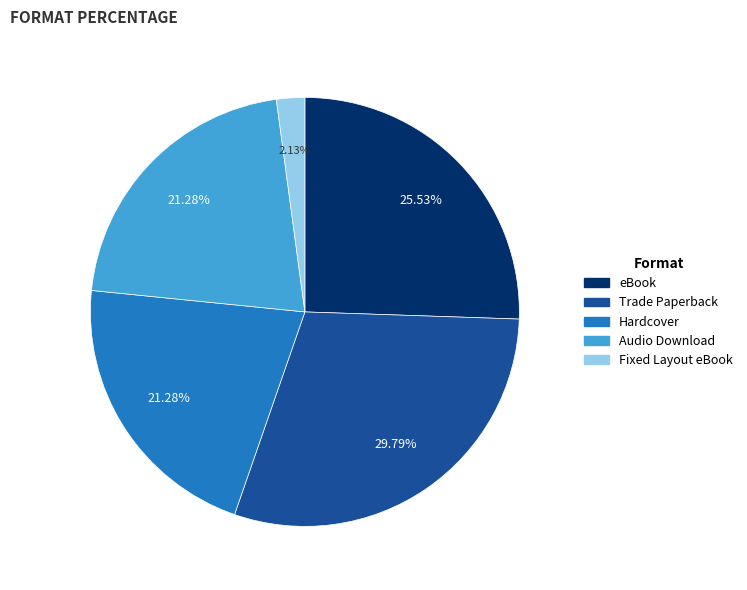

Combined, do Trade Paperback and eBook account for over 50%?

Yes